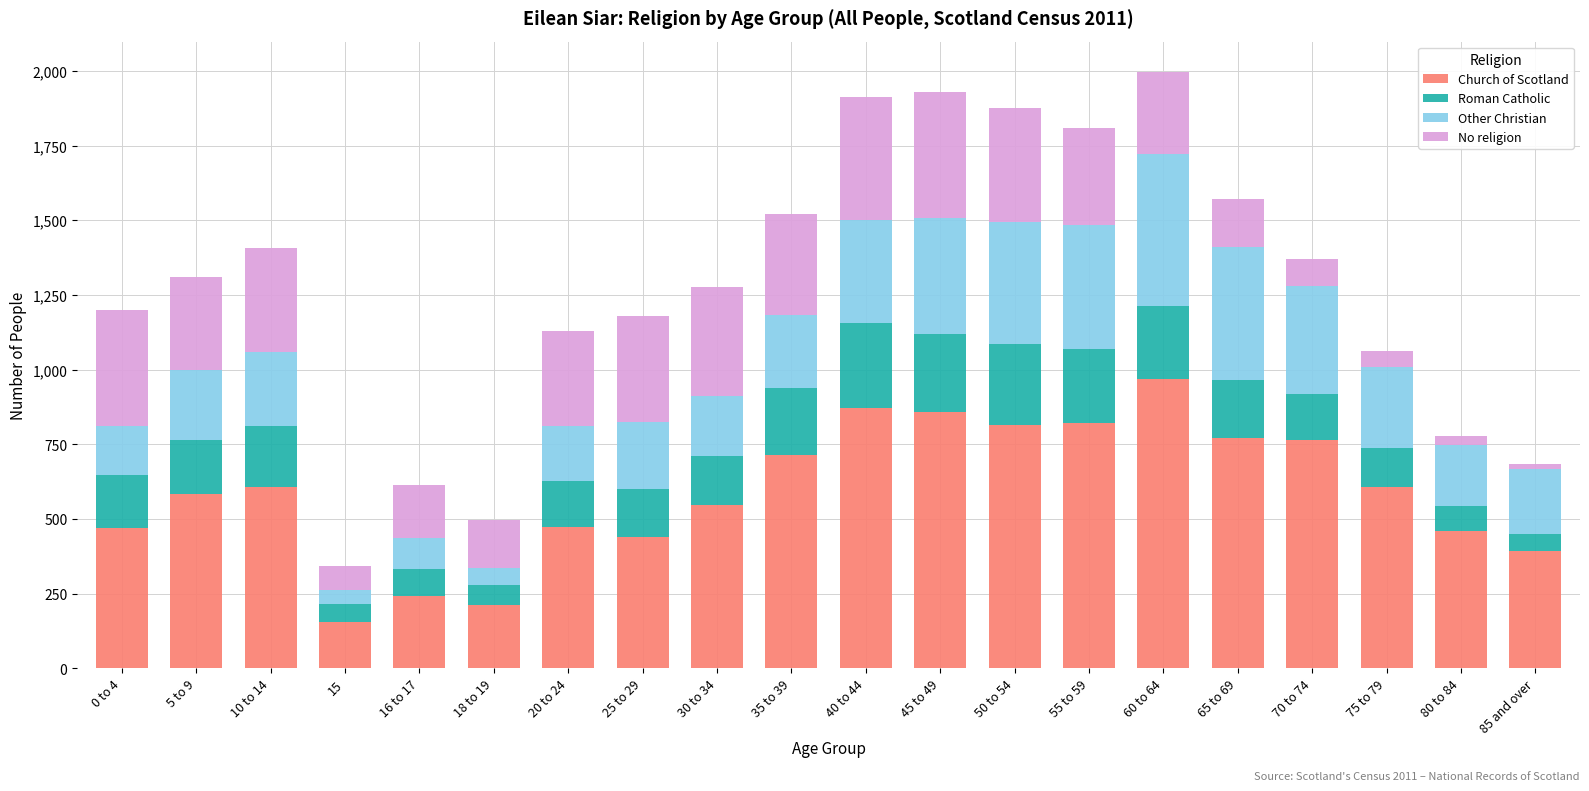

What is the highest value of the Church of Scotland series?

967